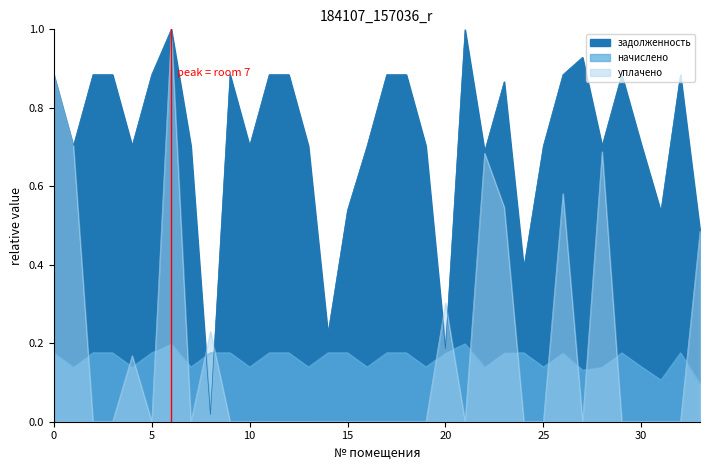

At which label does начислено reach its peak?

7